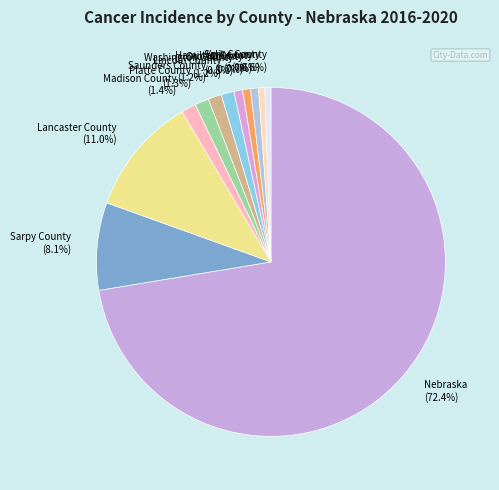

To the nearest percent, what is the average slice percentage?

8%